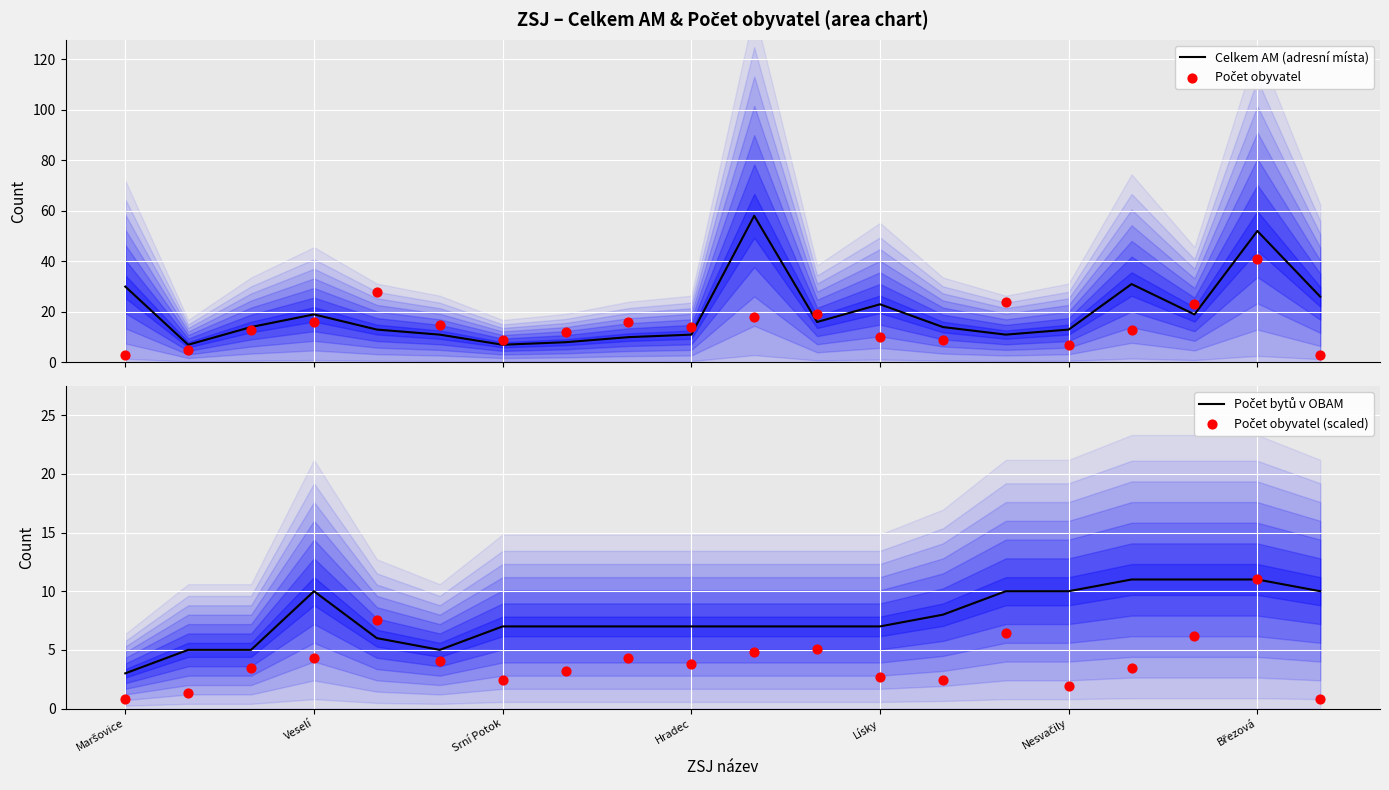

Which series has the widest spread of Y values?

Celkem AM (adresní místa)